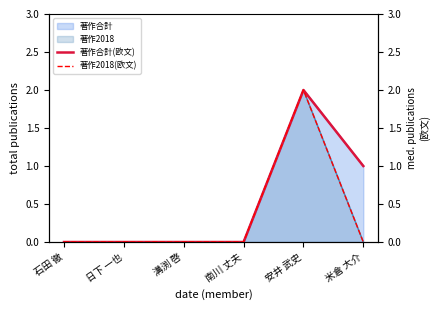

What is the label of the 5th point from the left?

安井 武史